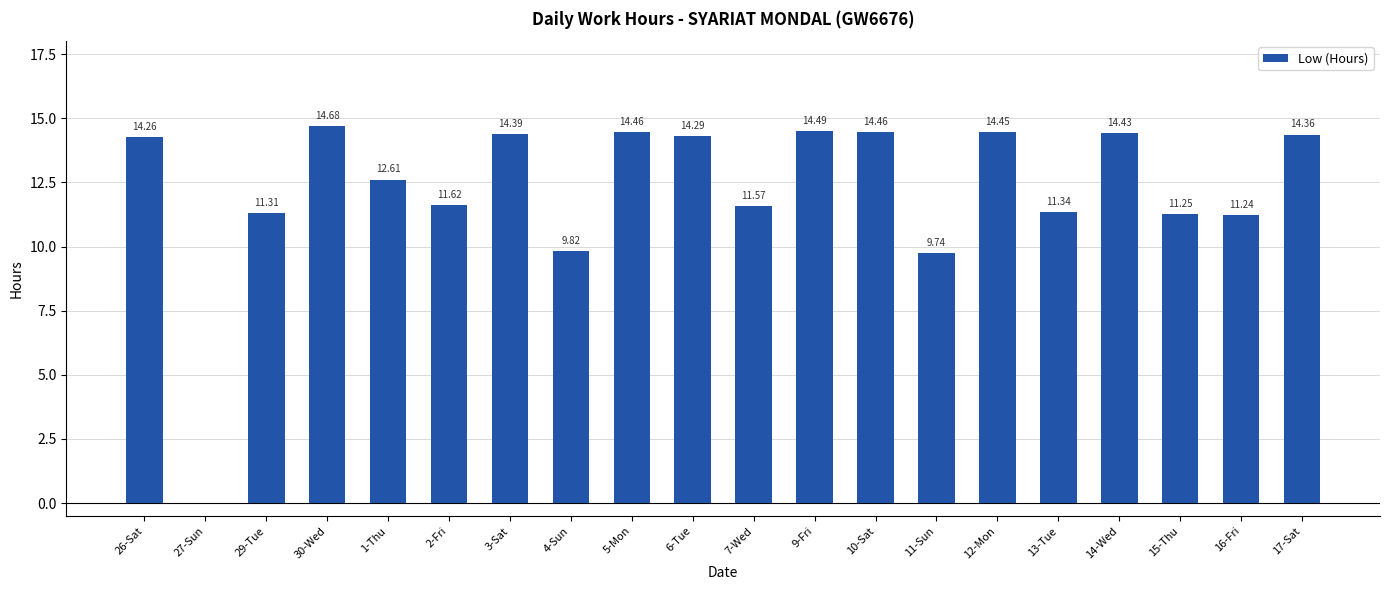

Count the number of data series in this chart.

1